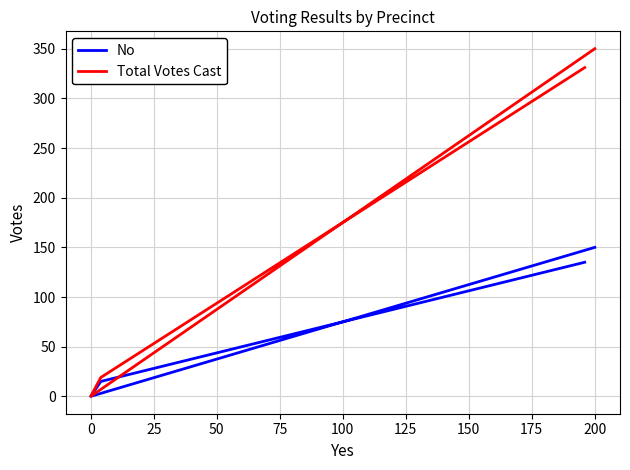

What is the difference between the maximum and second lowest values in the No series?

135